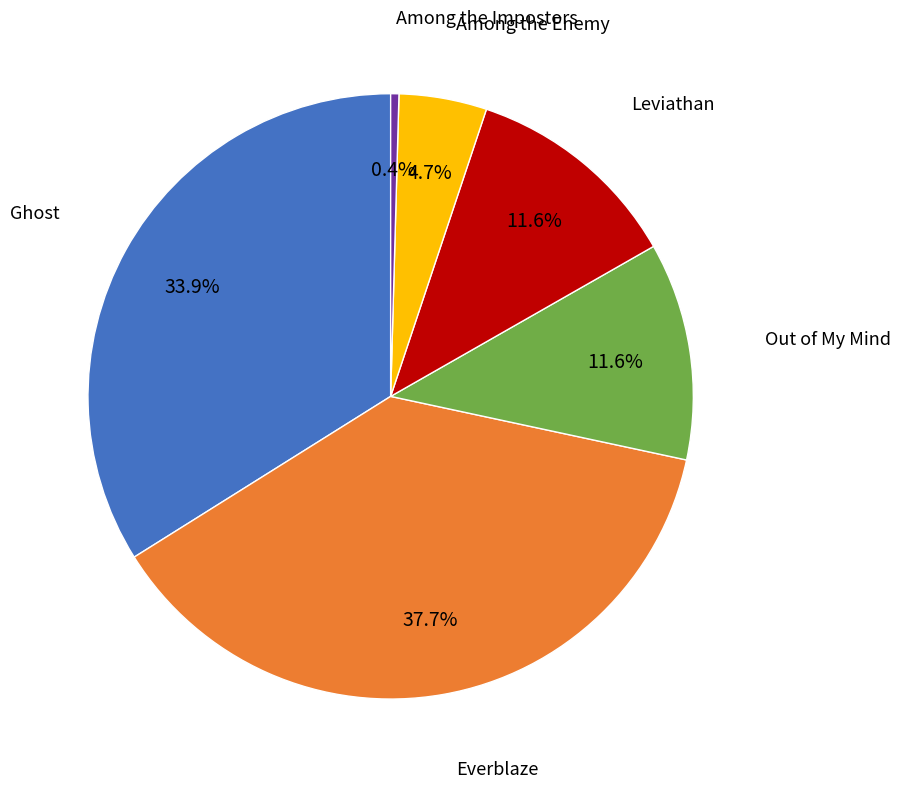

Does Out of My Mind account for over 50% of the chart?

No